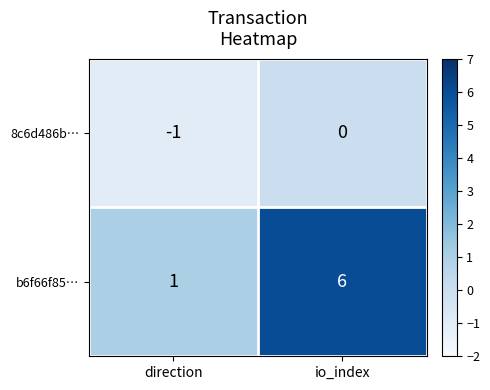

Is the value of 8c6d486b… at direction greater than the value of b6f66f85… at io_index?

No